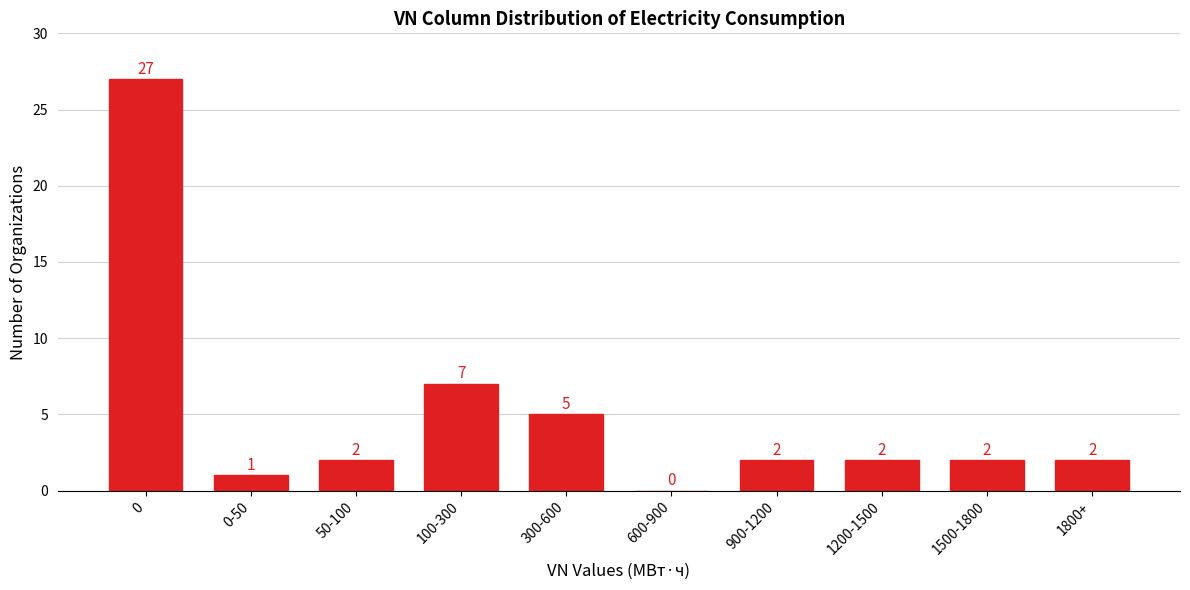

Reading left to right, list all the values displayed in this chart.

0=27	0-50=1	50-100=2	100-300=7	300-600=5	600-900=0	900-1200=2	1200-1500=2	1500-1800=2	1800+=2